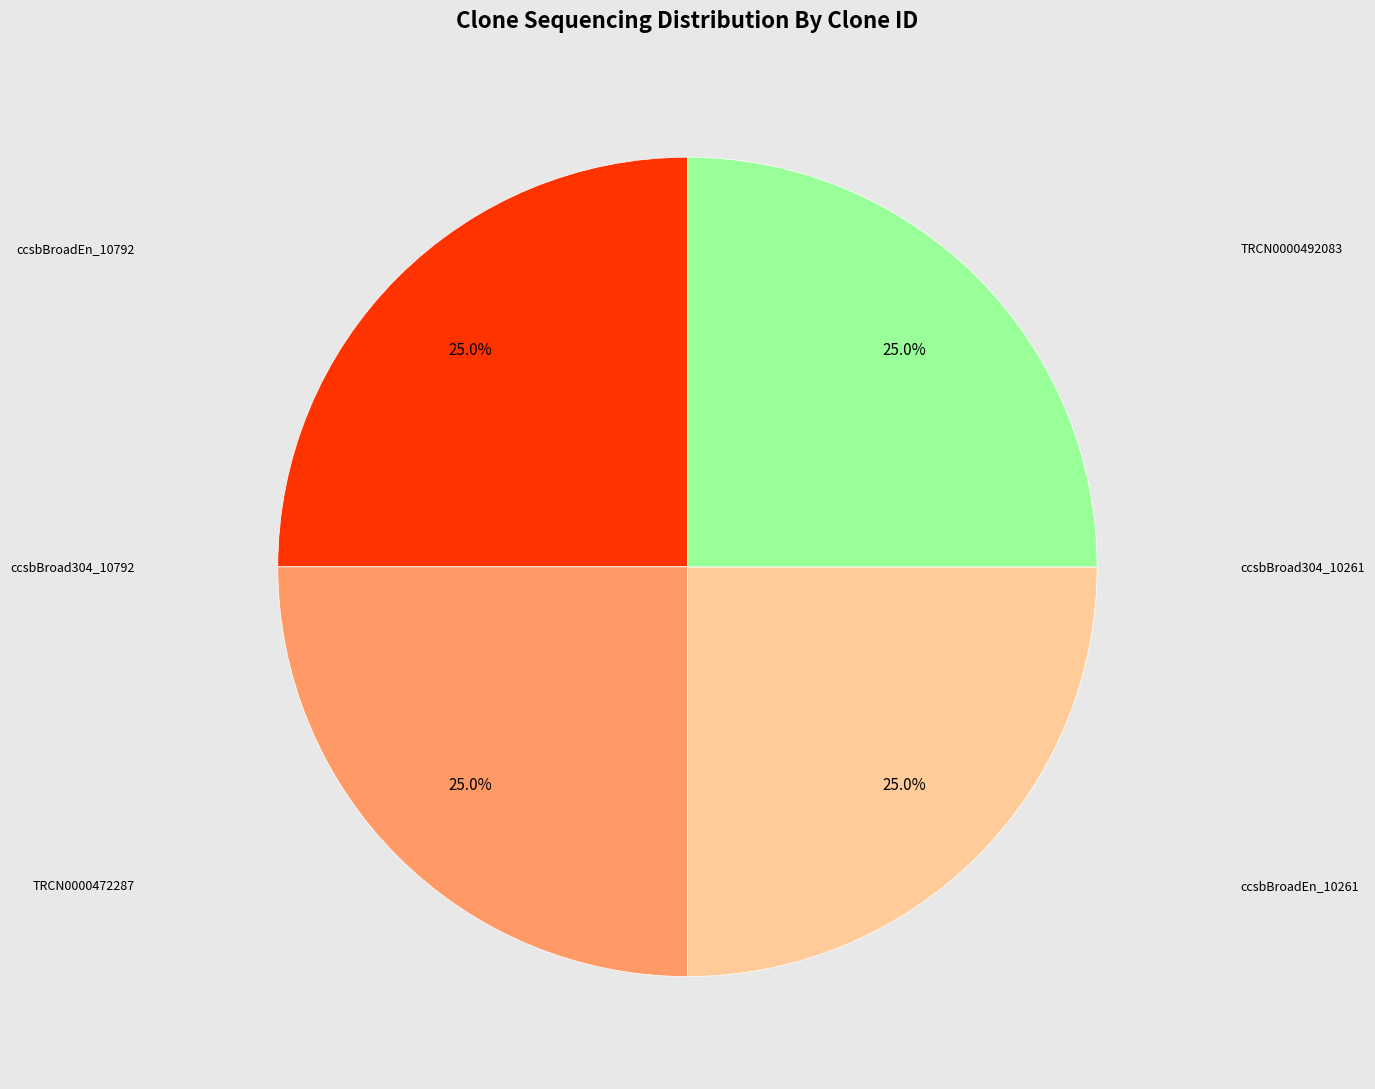

Is there a majority slice in this chart?

No